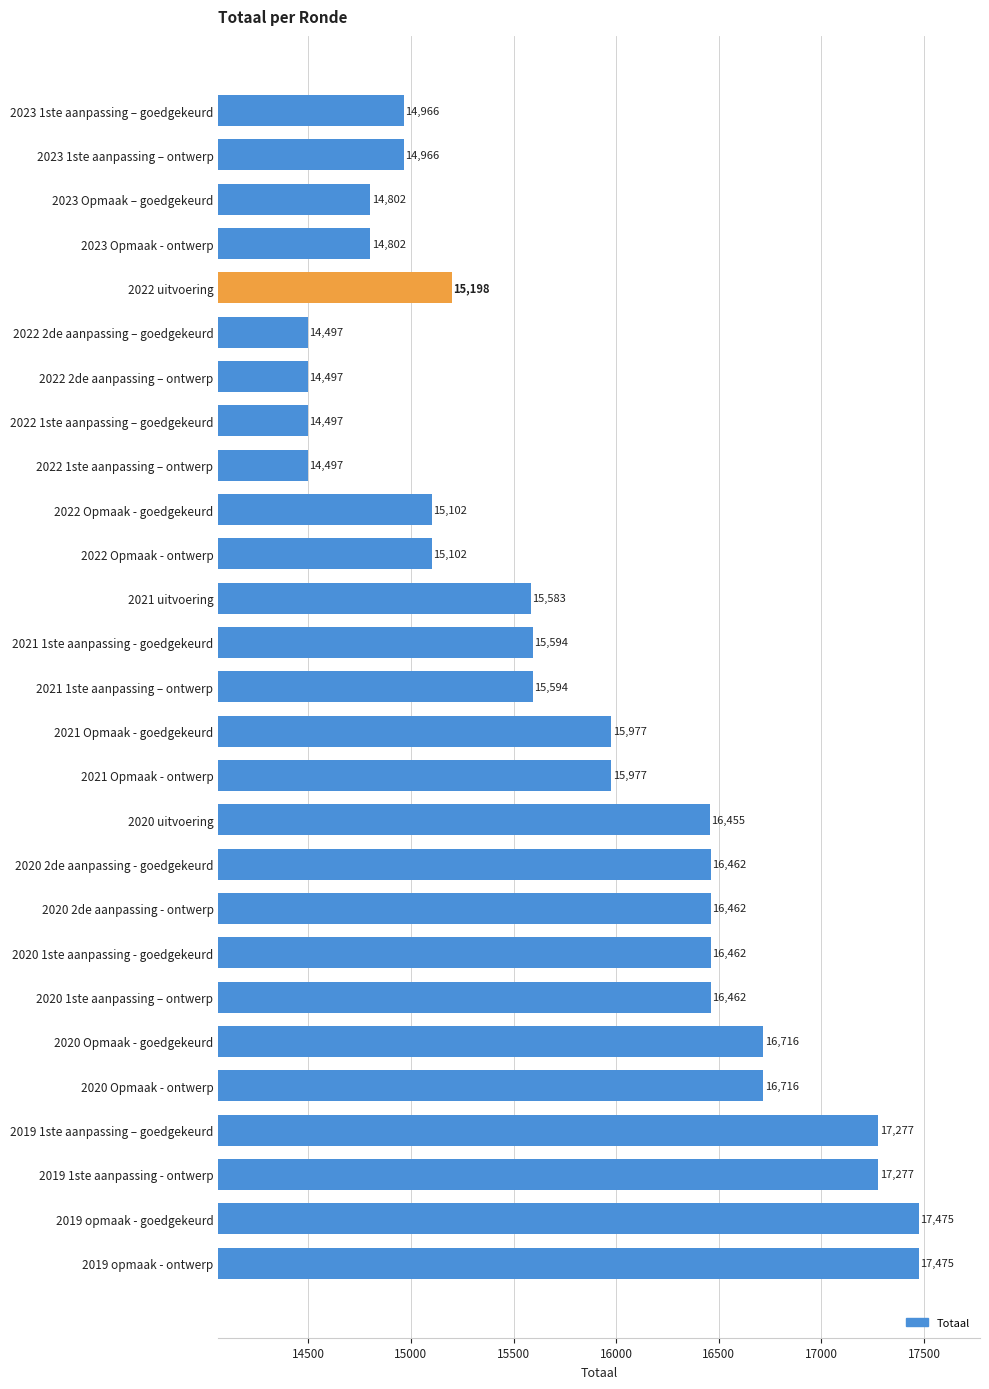

The chart shows a value of 16716 at 2020 Opmaak - goedgekeurd. True or false?

True